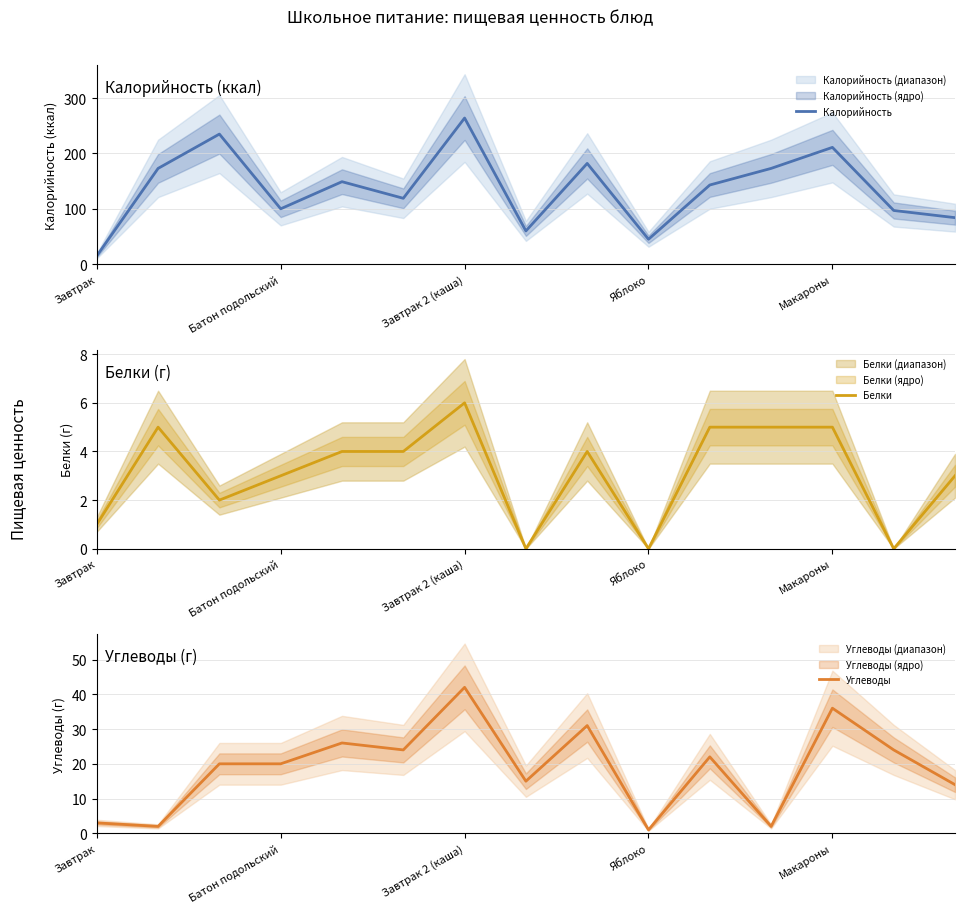

Rank the series by their maximum value, from lowest to highest.

Белки, Углеводы, Калорийность